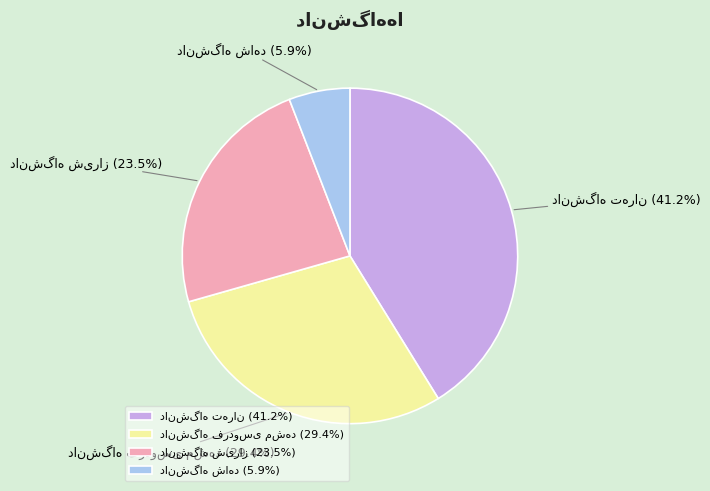

Does any single category account for the majority?

No